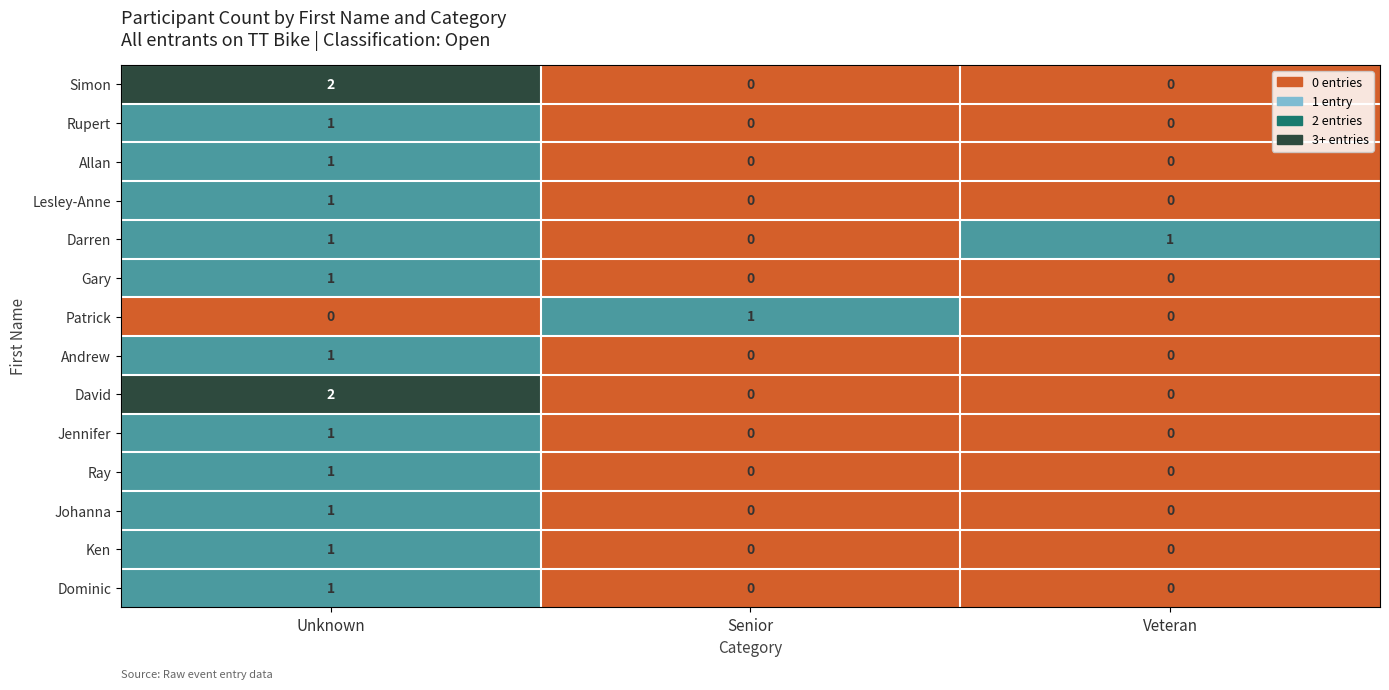

Count the Allan values in the range 0 to 1.

3